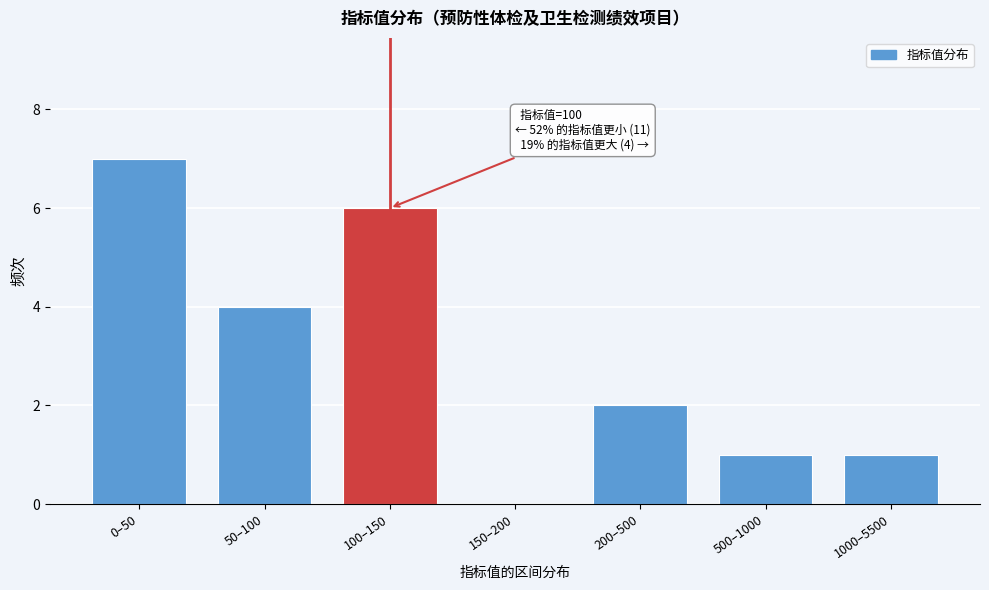

Reading left to right, what are all the values shown in this chart?

0–50=7	50–100=4	100–150=6	150–200=0	200–500=2	500–1000=1	1000–5500=1